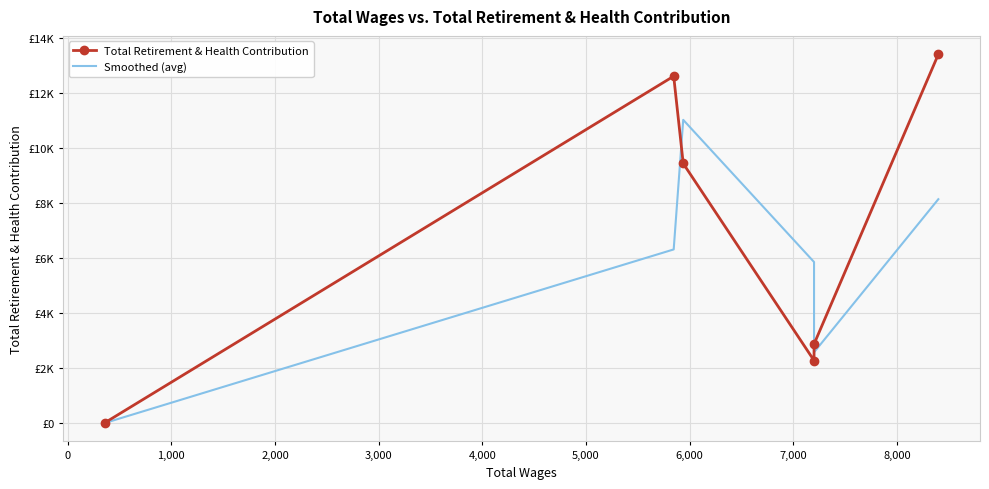

What is the highest value of the Smoothed (avg) series?

11035.5